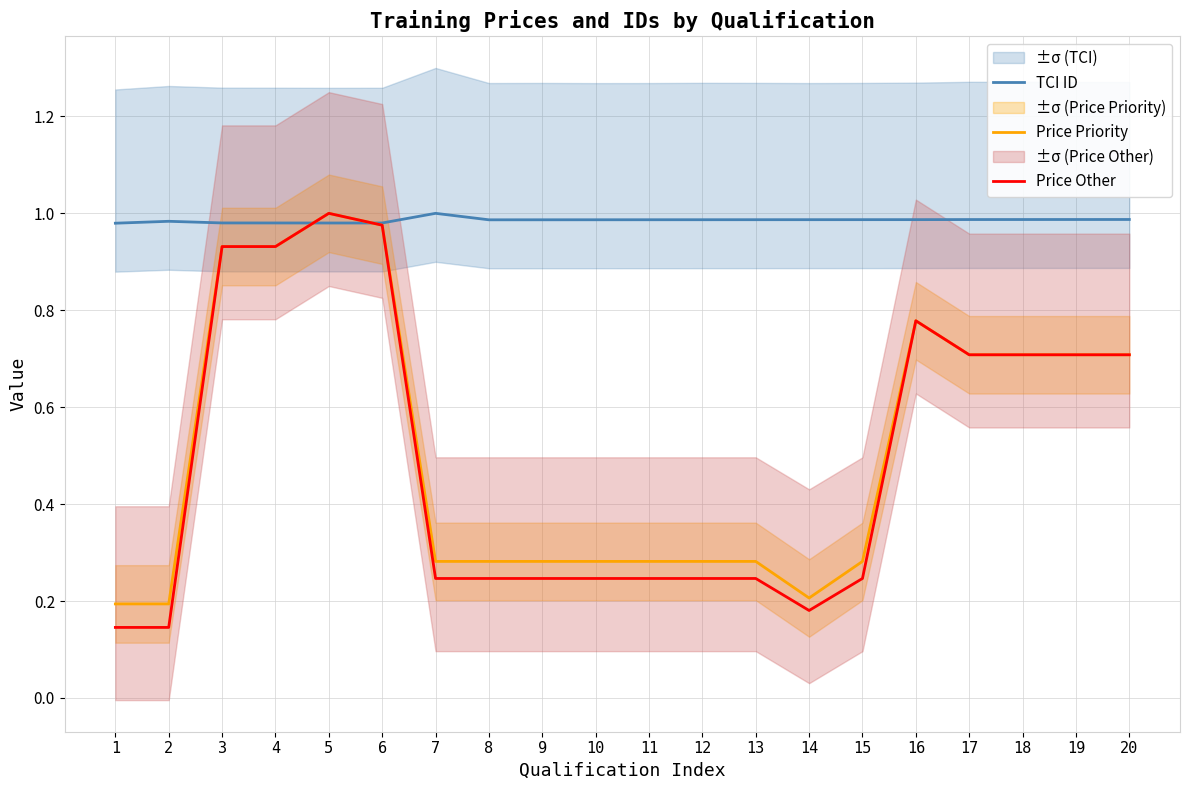

List the labels in order of TCI ID value, smallest first.

1, 5, 6, 4, 3, 2, 8, 9, 10, 11, 12, 13, 14, 15, 16, 17, 18, 19, 20, 7